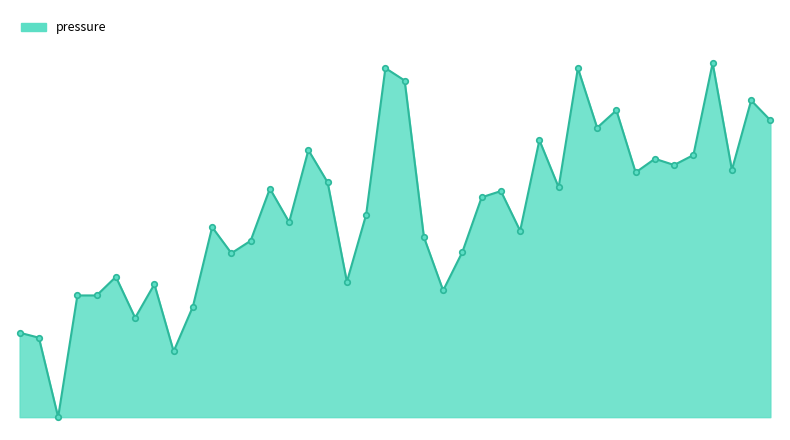

What is the label of the 28th point from the left?

01:07